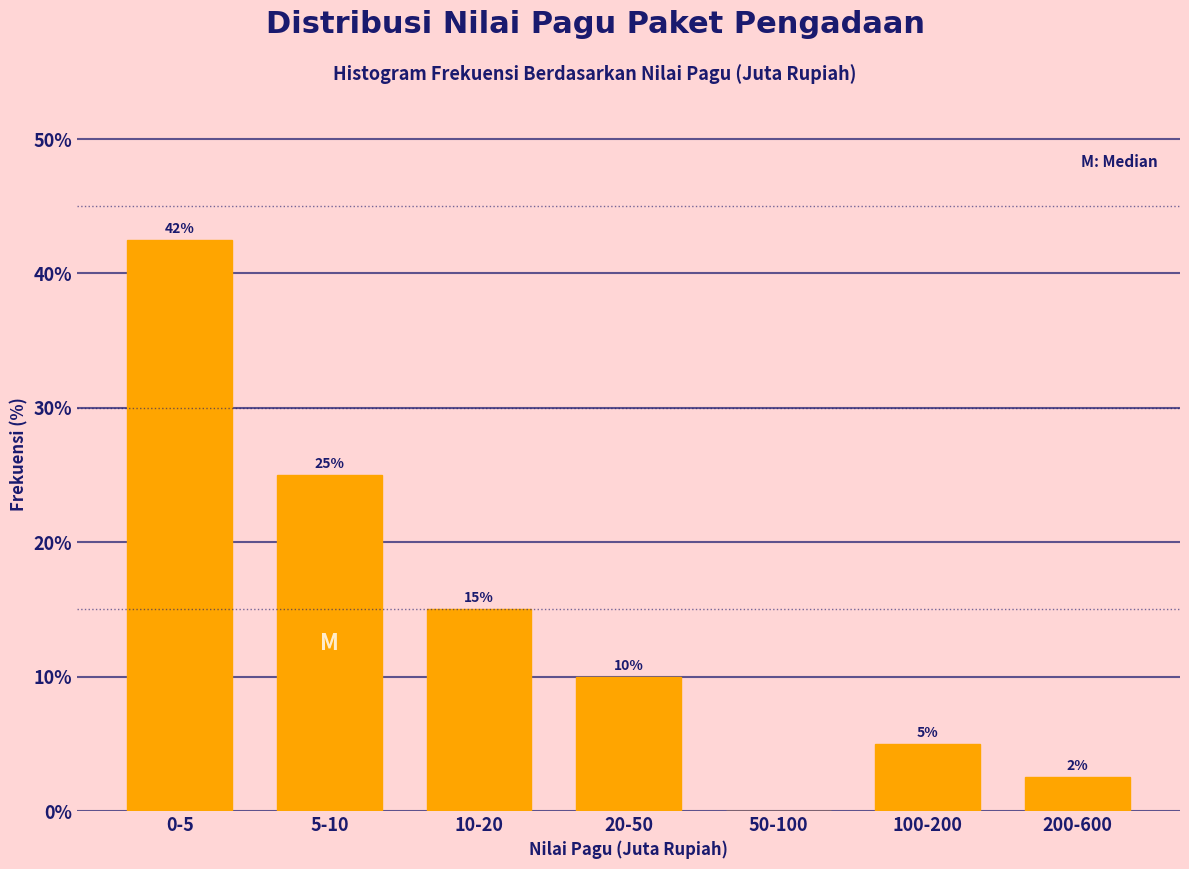

The chart shows a value of 17.5 at 20-50. True or false?

False